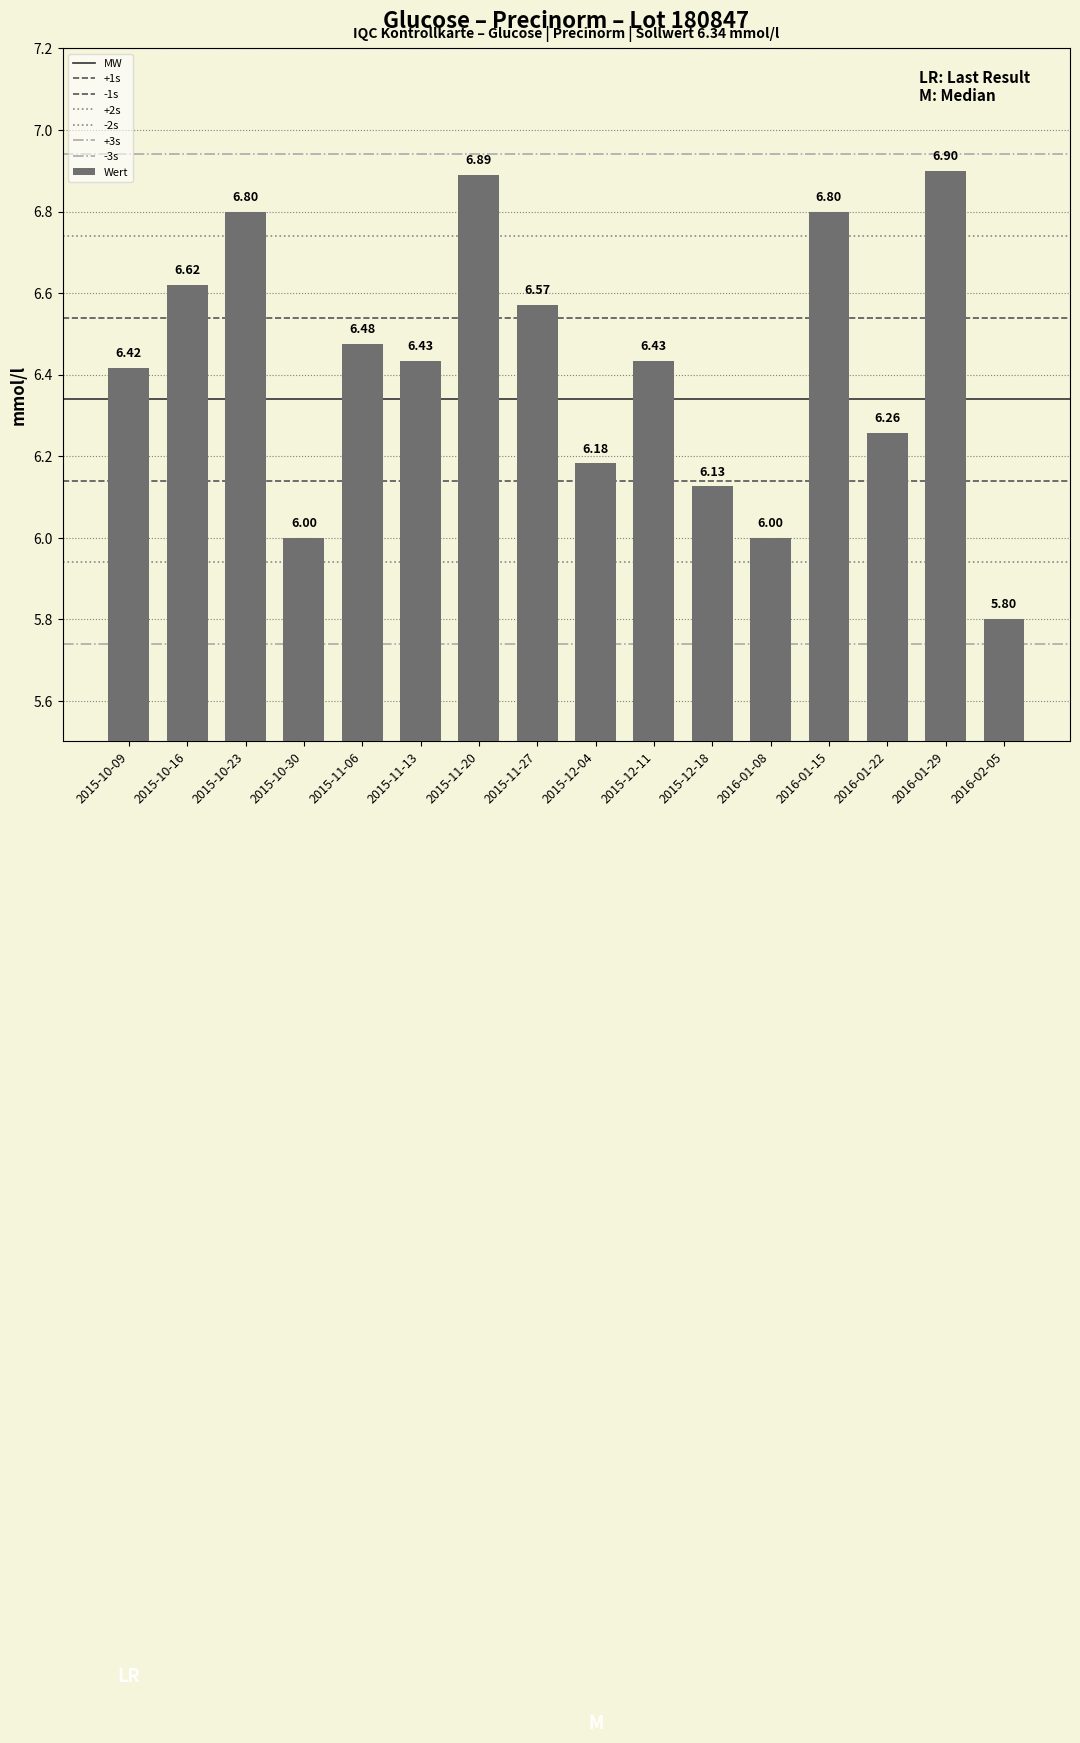

Does the chart contain any negative values?

No